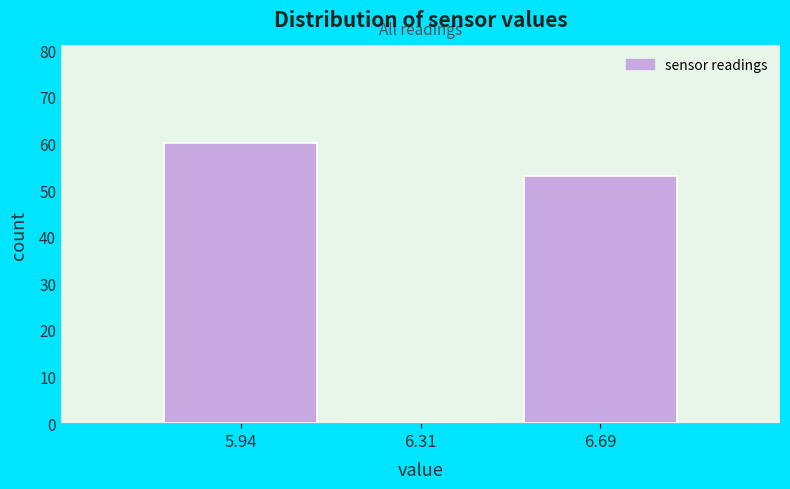

Over which range of the x-axis is the bar tallest?

5.750 to 6.125